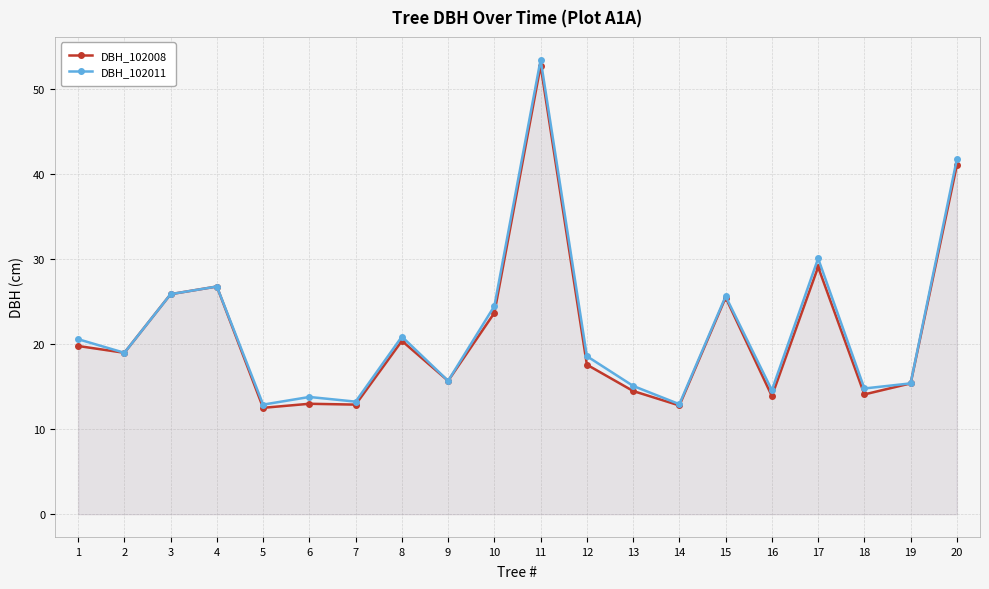

How many lines are shown in the chart?

2